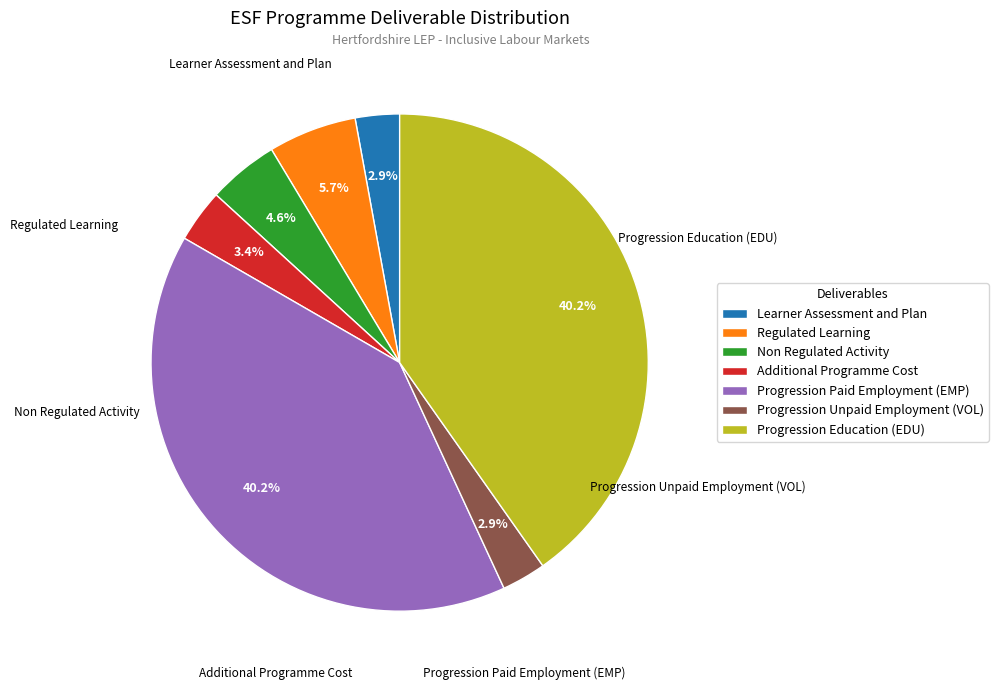

Is the sum of Learner Assessment and Plan and Progression Unpaid Employment (VOL) greater than half?

No